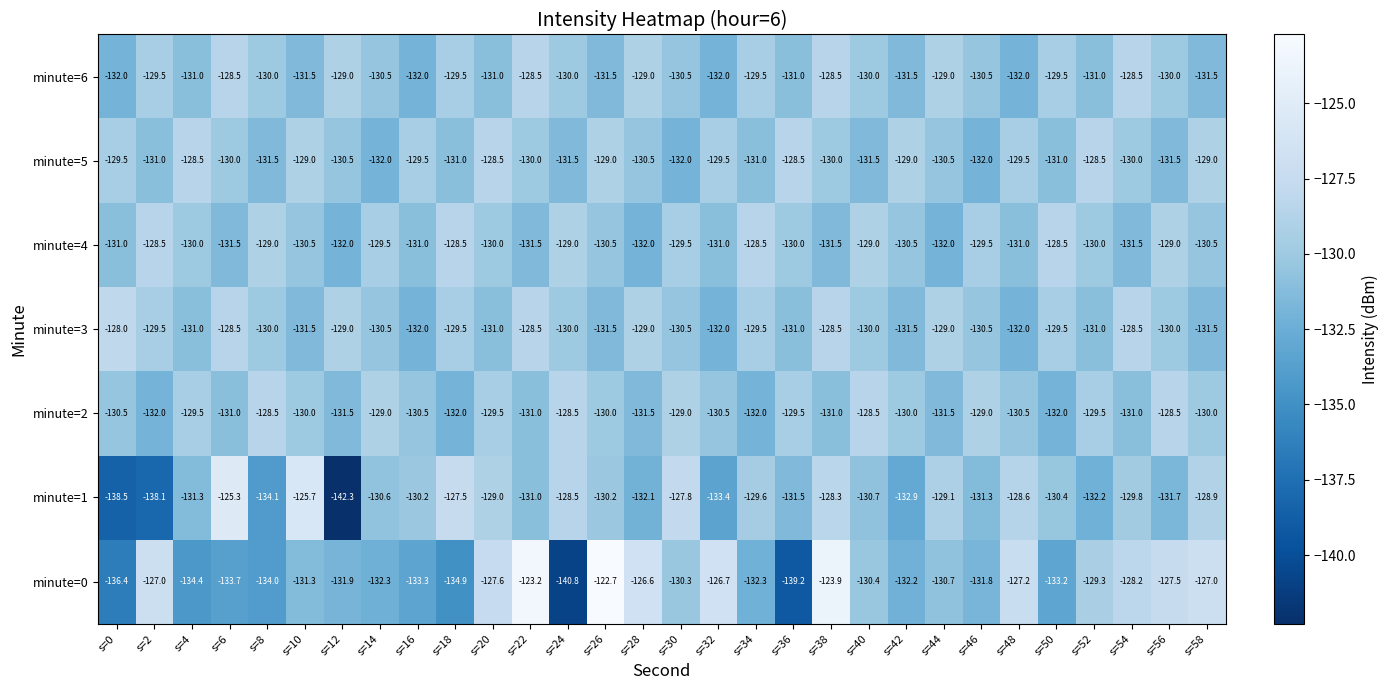

Which label corresponds to the largest value in the chart?

s=26